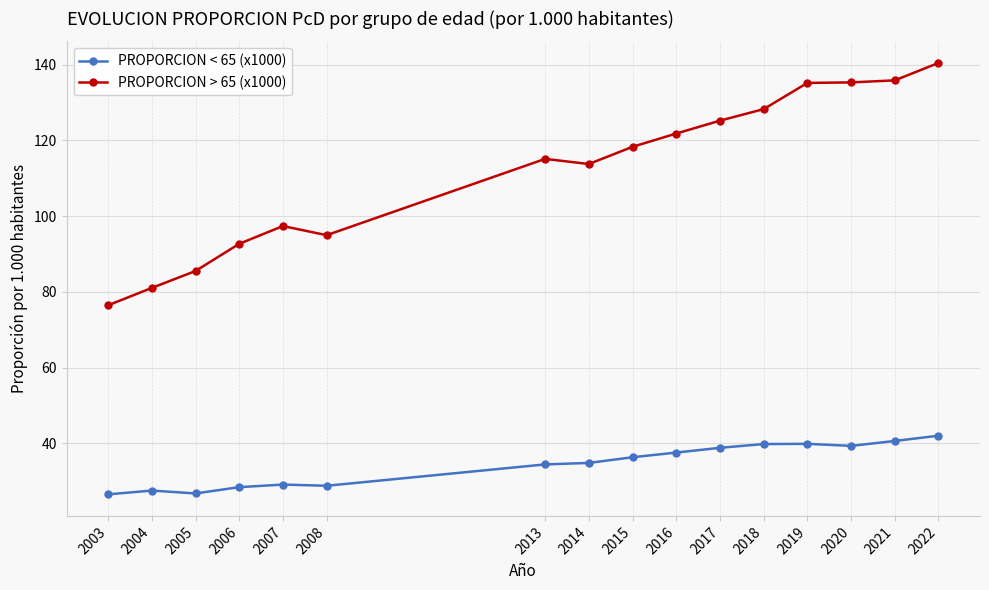

How many lines are shown in the chart?

2